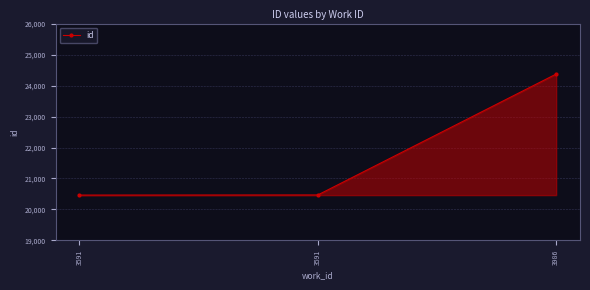

How many lines are shown in the chart?

1